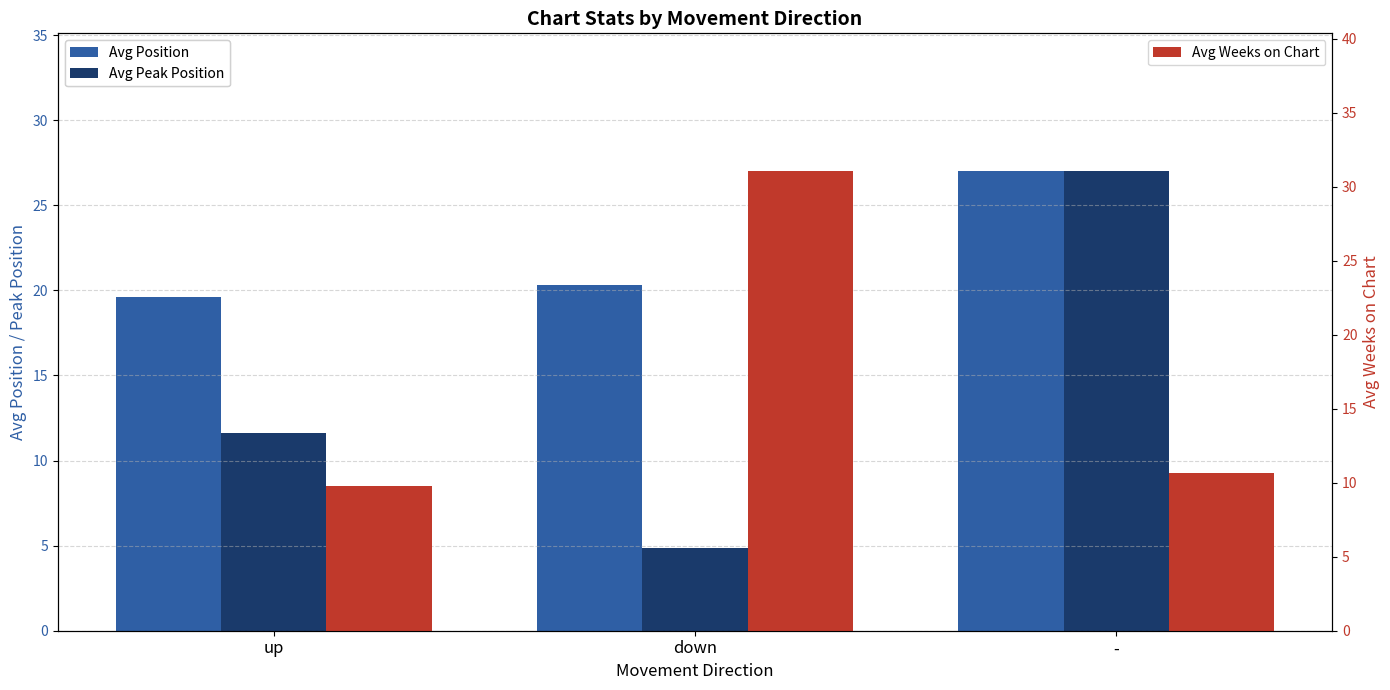

Reading left to right, extract all data points from this chart.

Avg Position: up=19.6	down=20.3	-=27.0
Avg Peak Position: up=11.6	down=4.8	-=27.0
Avg Weeks on Chart: up=9.8	down=31.1	-=10.7